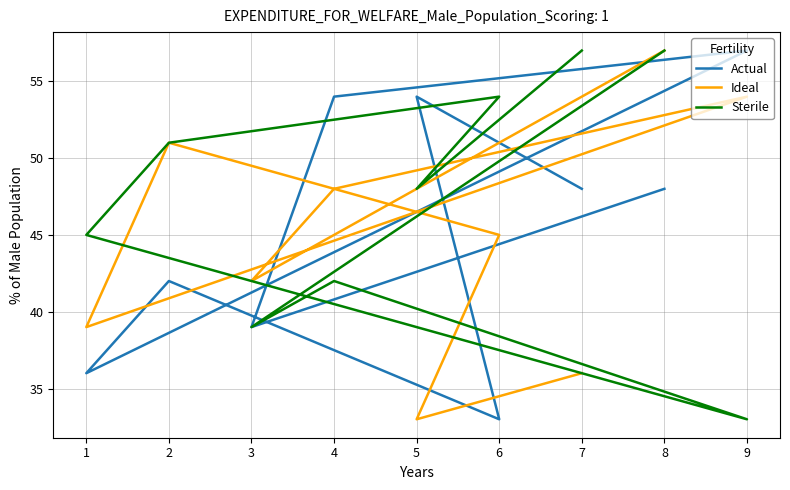

Reading left to right, extract all data points from this chart.

Actual: 7=48	5=54	6=33	2=42	1=36	9=57	4=54	3=39	8=48
Ideal: 7=36	5=33	6=45	2=51	1=39	9=54	4=48	3=42	8=57
Sterile: 7=57	5=48	6=54	2=51	1=45	9=33	4=42	3=39	8=57